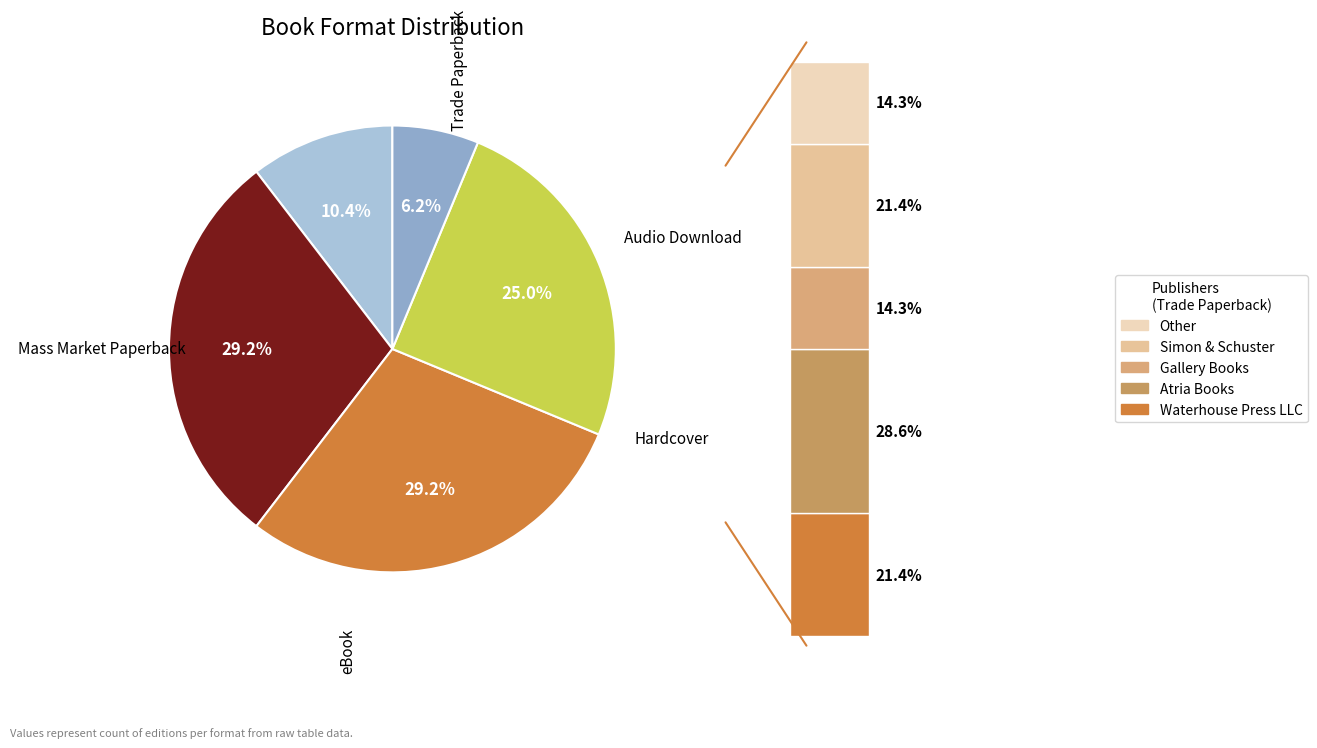

To the nearest percent, what is the average slice percentage?

20%